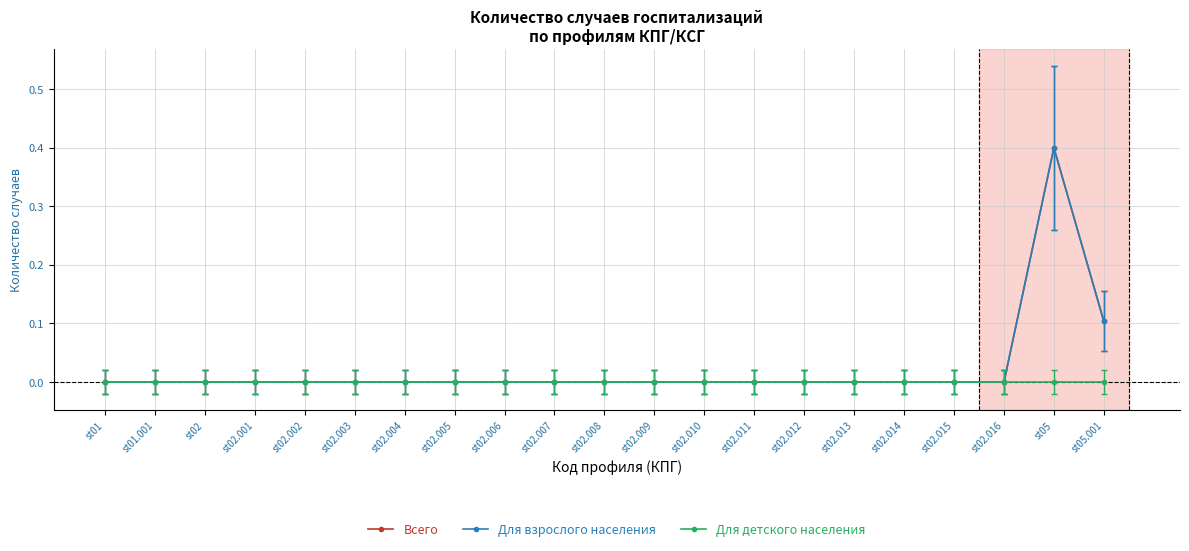

True or false: Для взрослого населения and Для детского населения intersect in this chart.

False